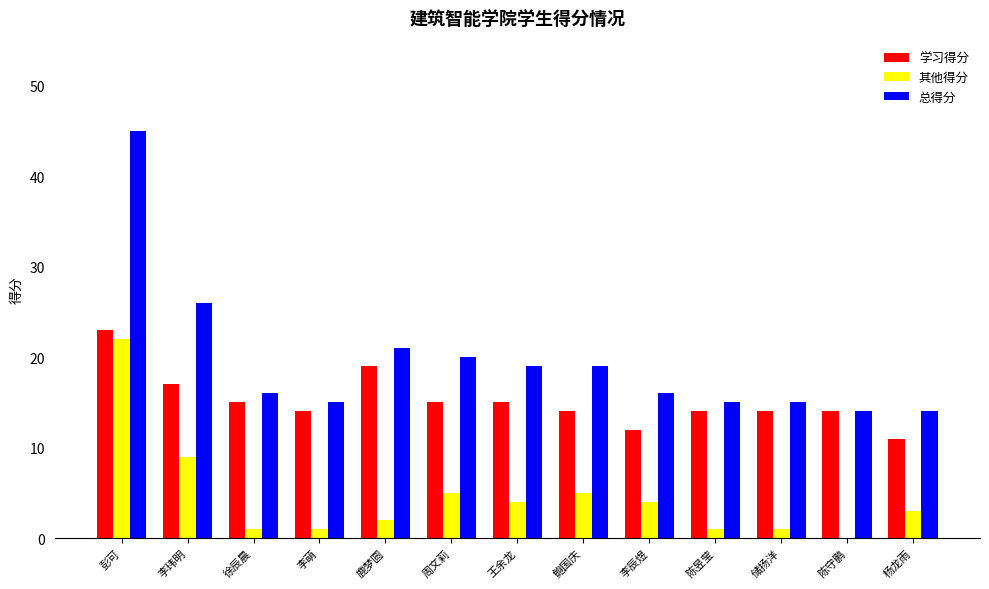

What is the approximate value of 其他得分 at 李辰煜?

4